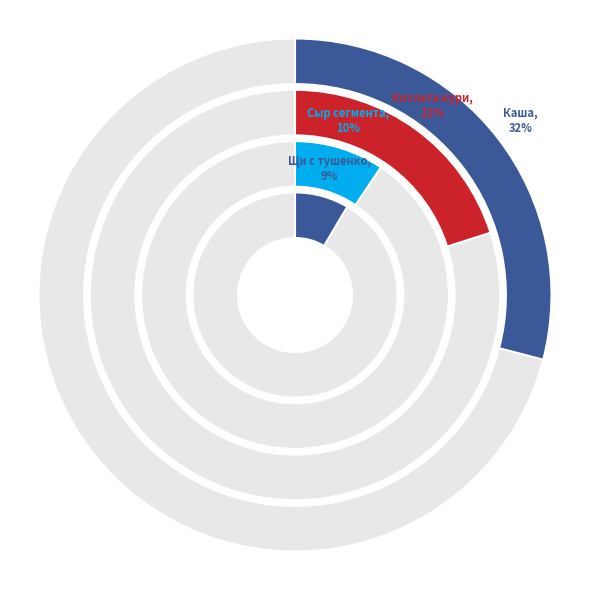

What portion of the pie excludes Щи с тушенкой?

90.7%